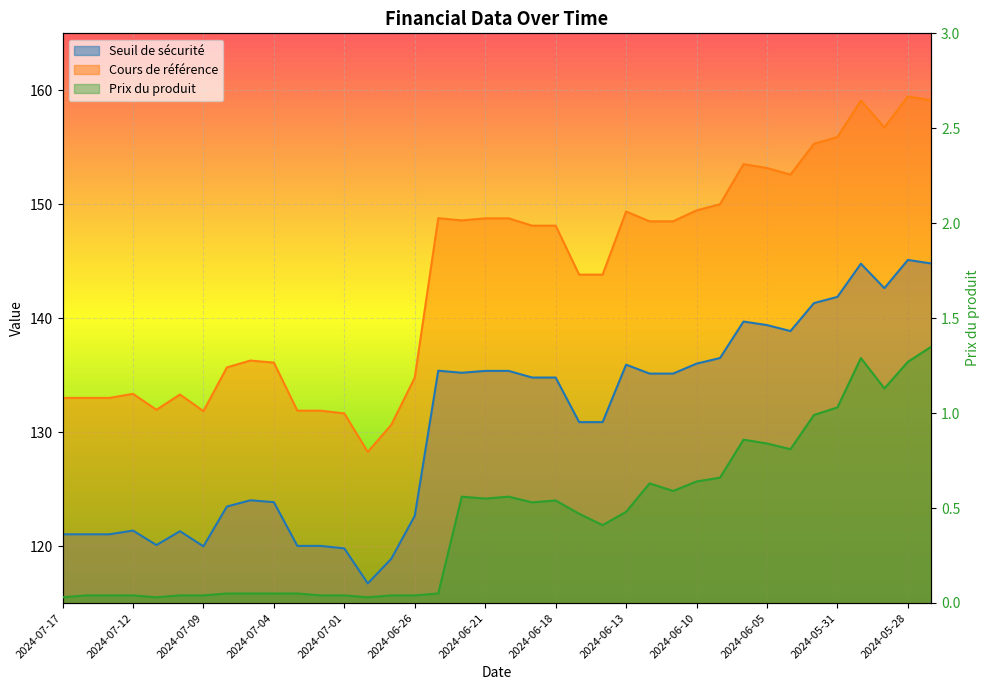

What is the difference between the highest and lowest values at 2024-06-17?

143.3